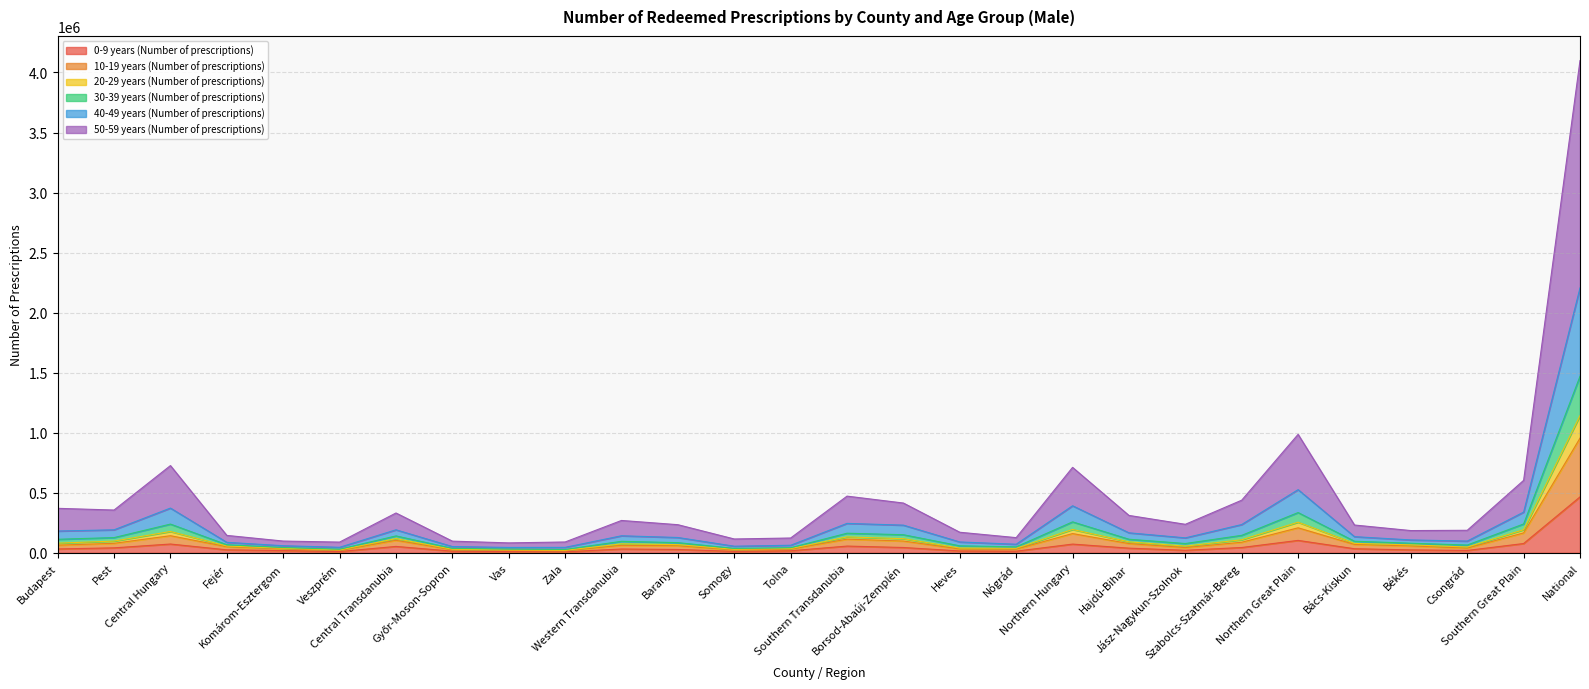

True or false: 10-19 years (Number of prescriptions) has more than 2 points higher than both neighbors.

True